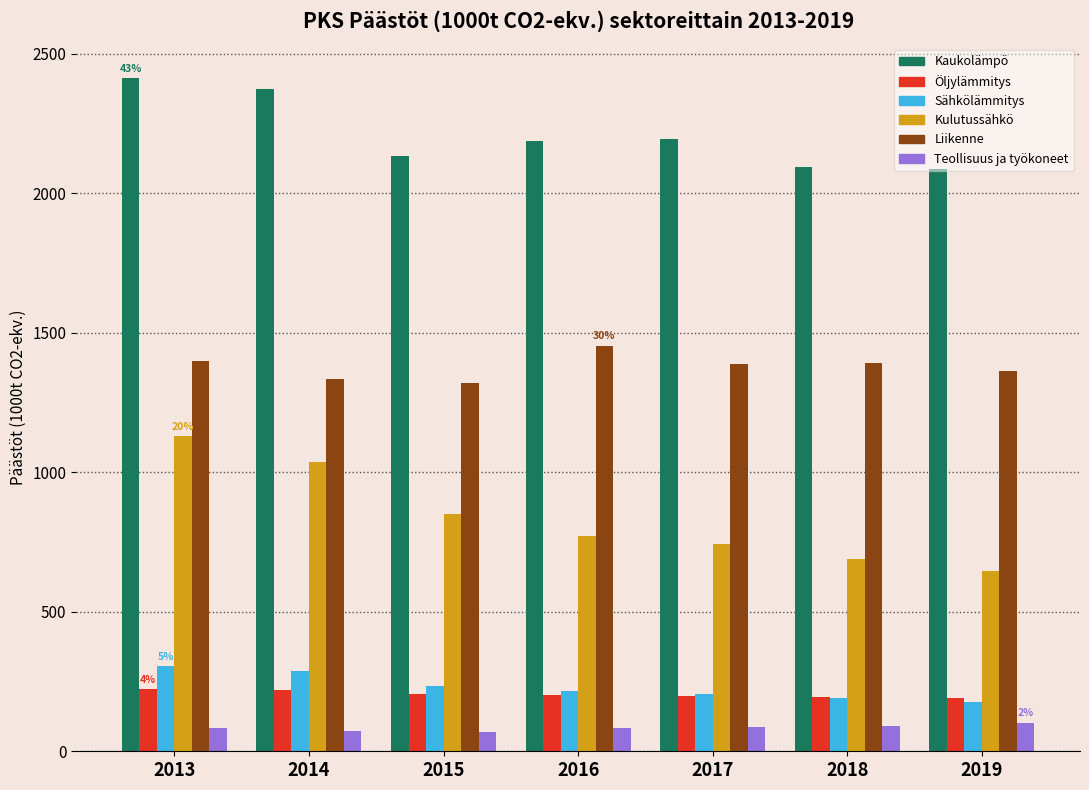

Which series has the largest total across all categories?

Kaukolämpö